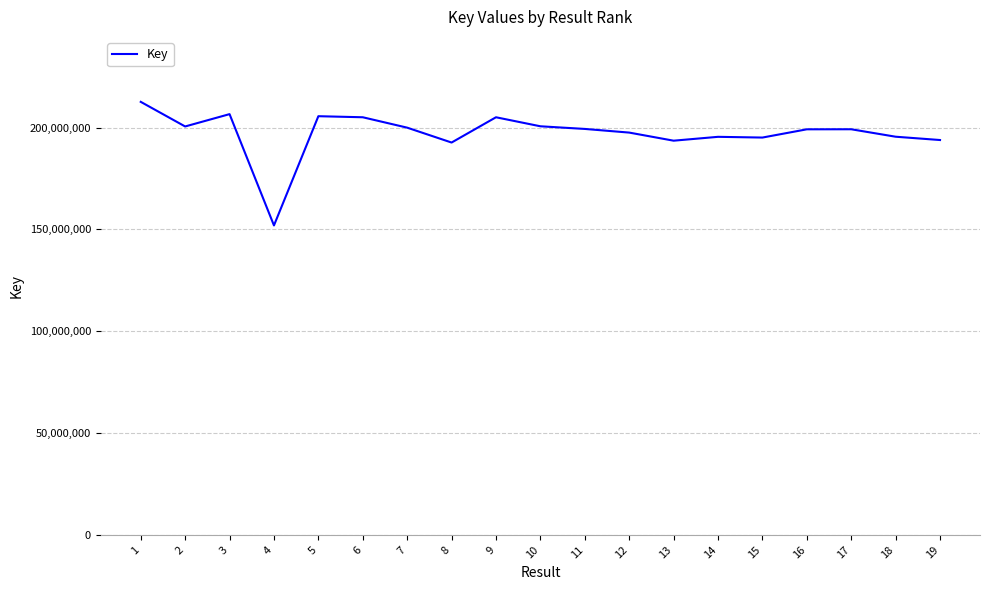

What is the ratio of the value at 10 to the value at 8?

1.0